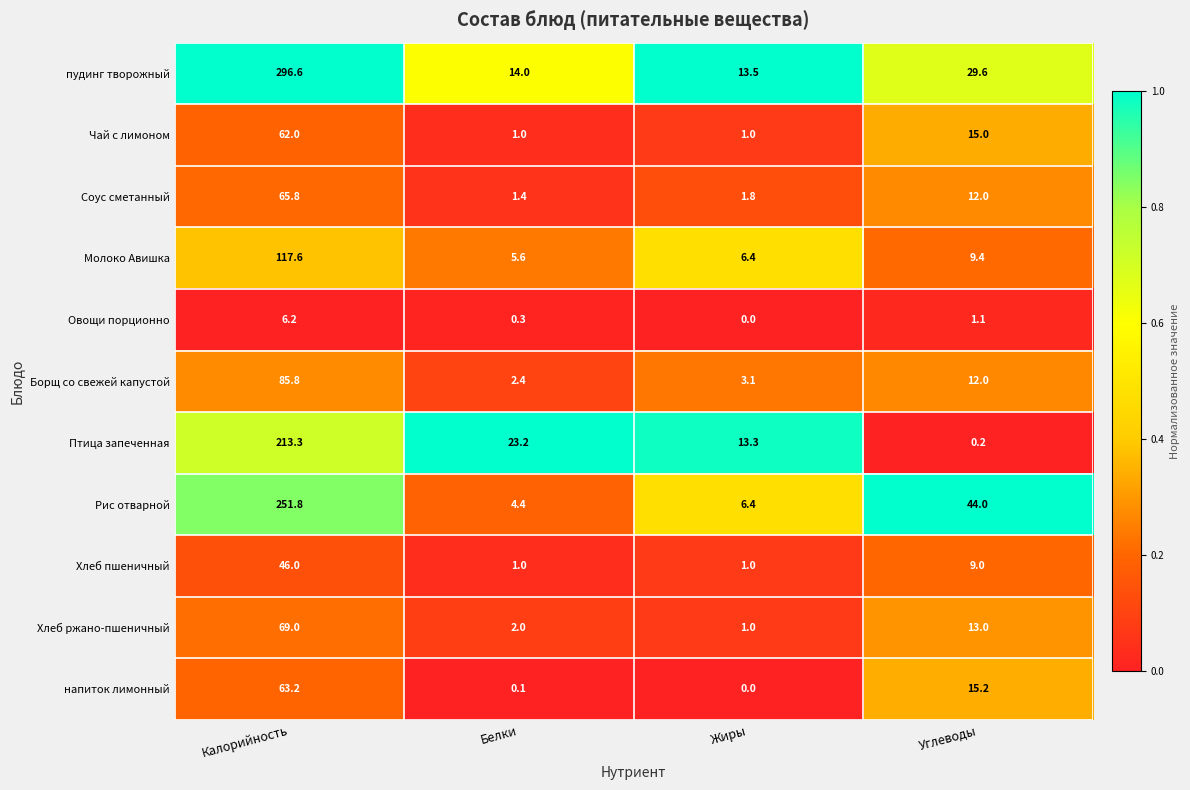

What is the approximate value of Рис отварной at Белки?

4.4